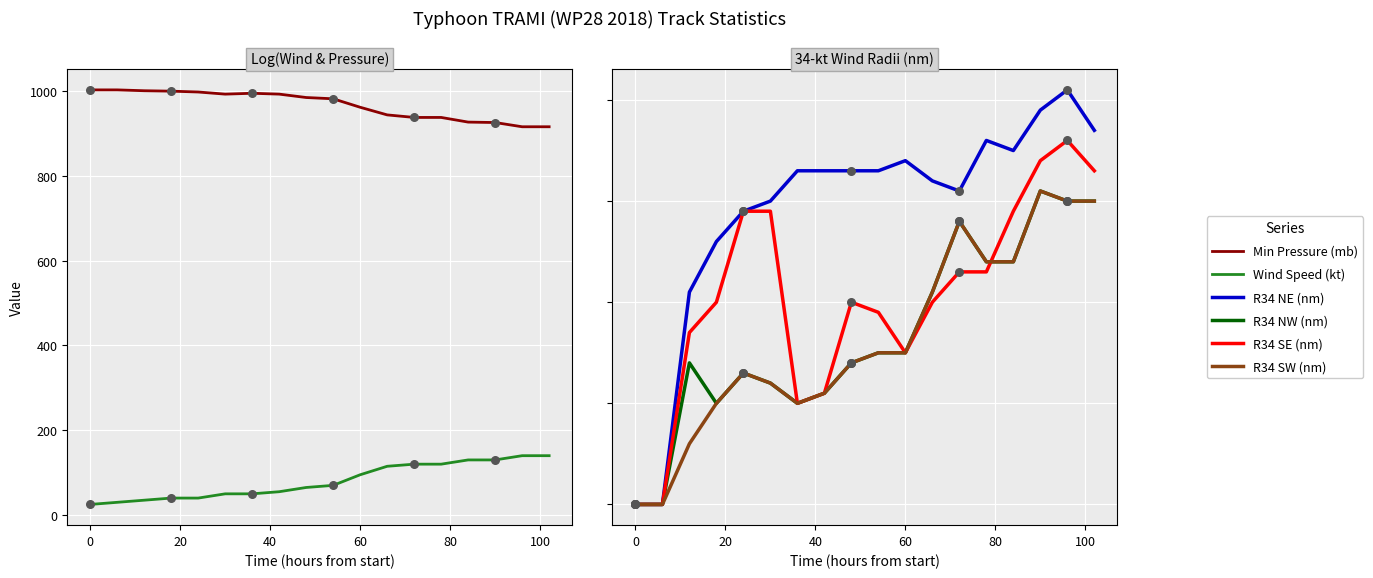

At how many categories does at least one series exceed 315?

18